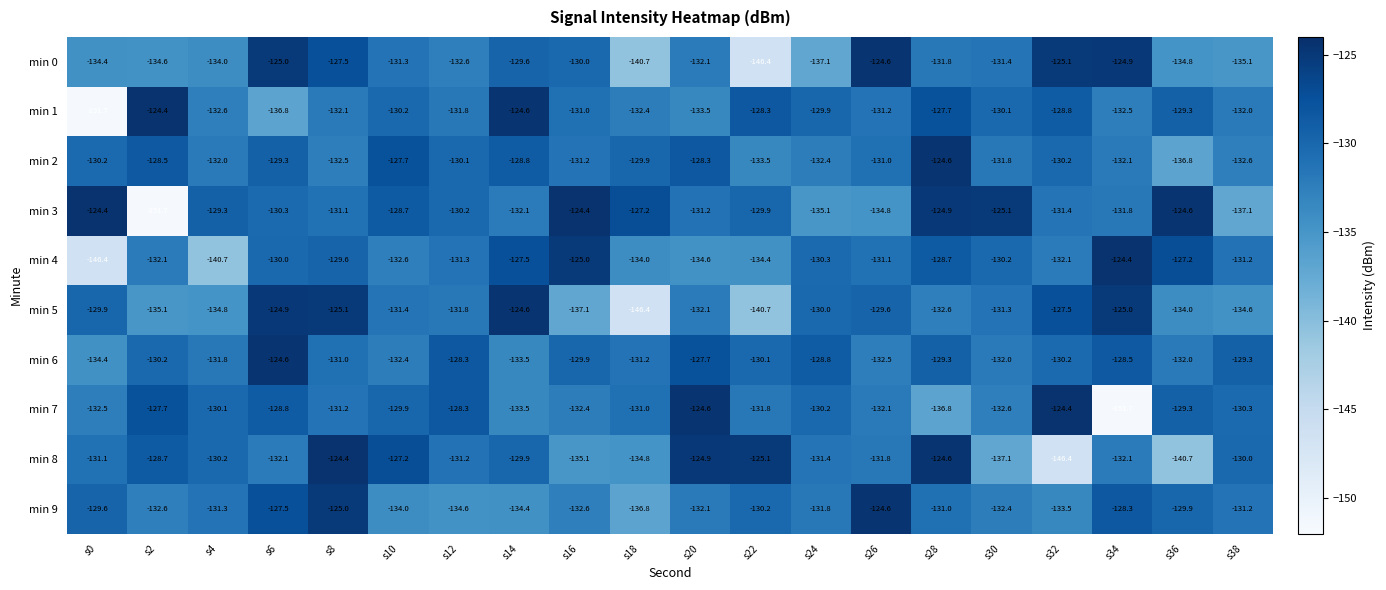

What is the sum of all min 8 values?

-2628.8